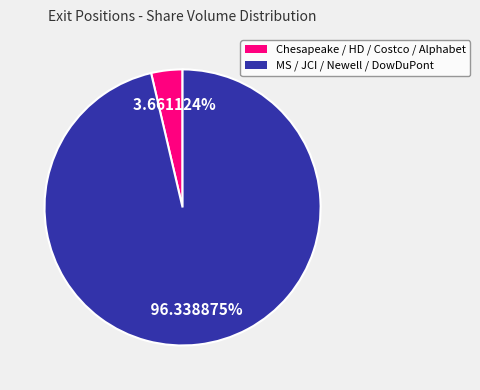

To the nearest percent, what is the difference between the largest and smallest slice percentages?

93%